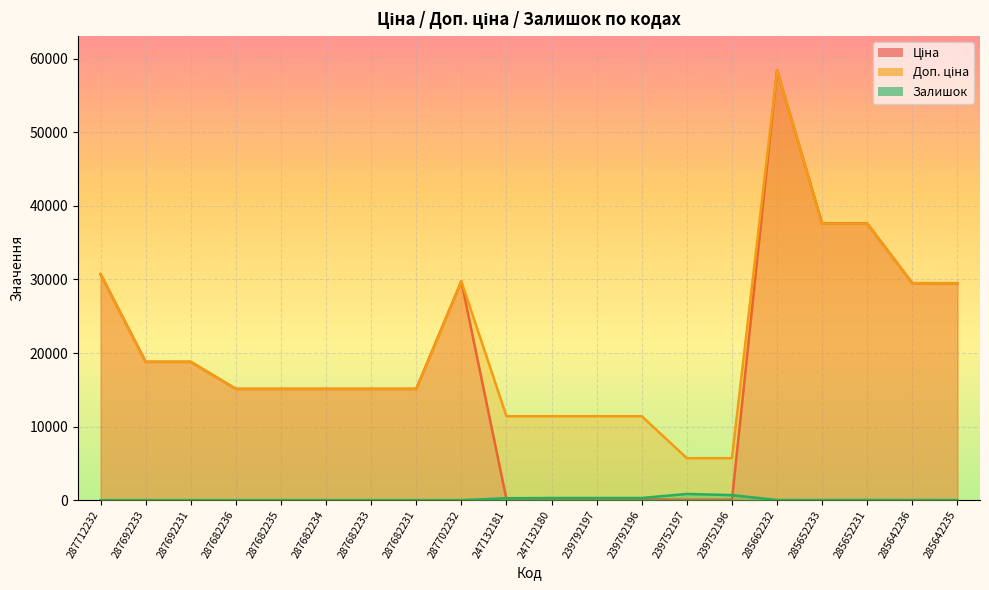

List the series in order of their peak value, lowest first.

Залишок, Ціна, Доп. ціна